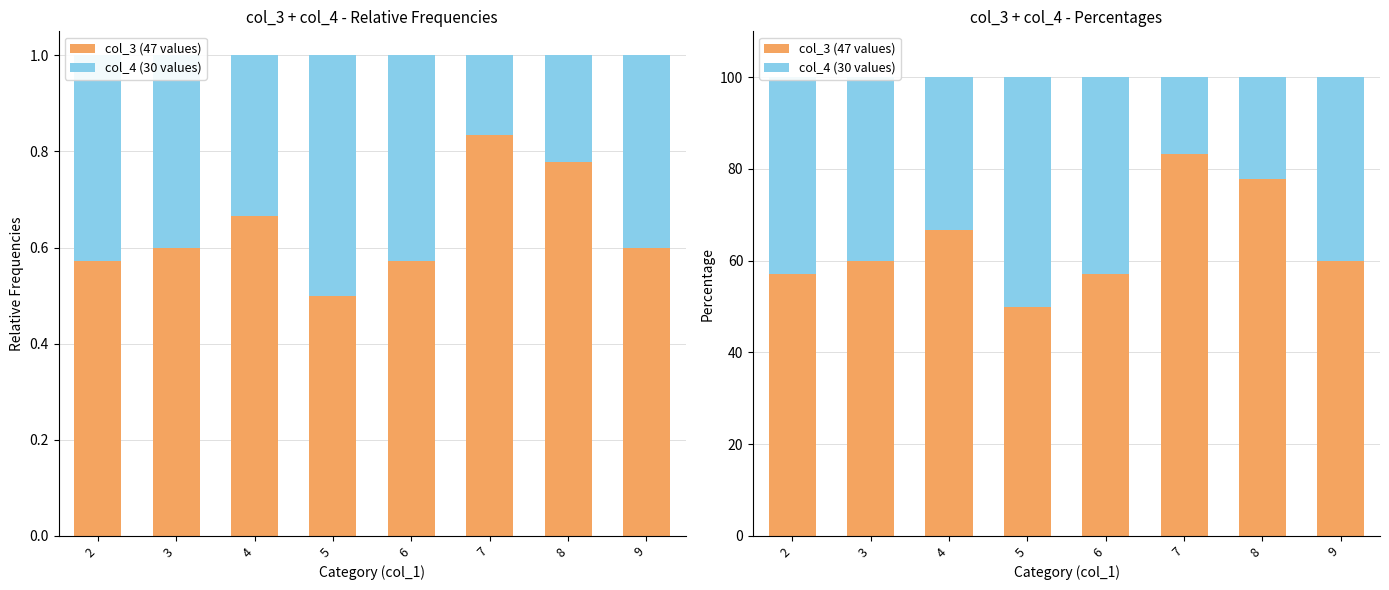

Read the col_4 (30 values) value at 3.

40.0